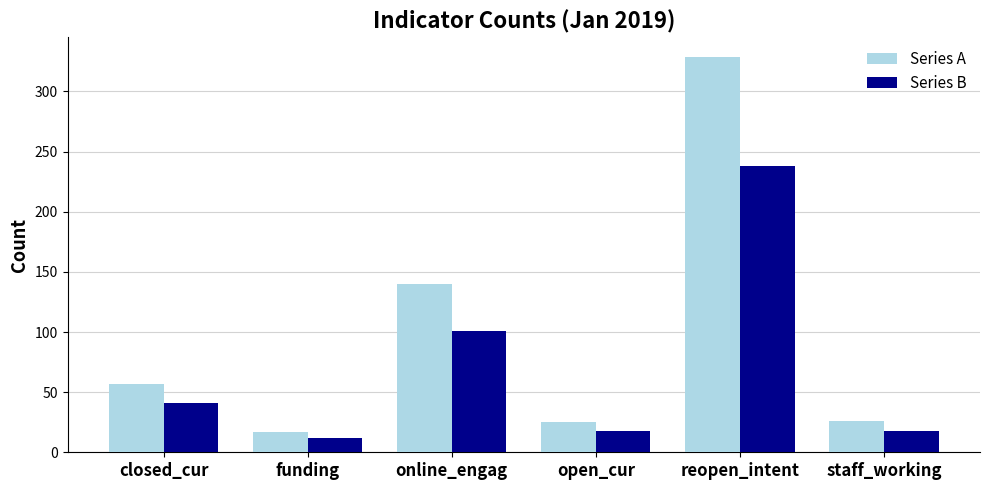

What is the difference between the second highest and minimum values in the Series B series?

89